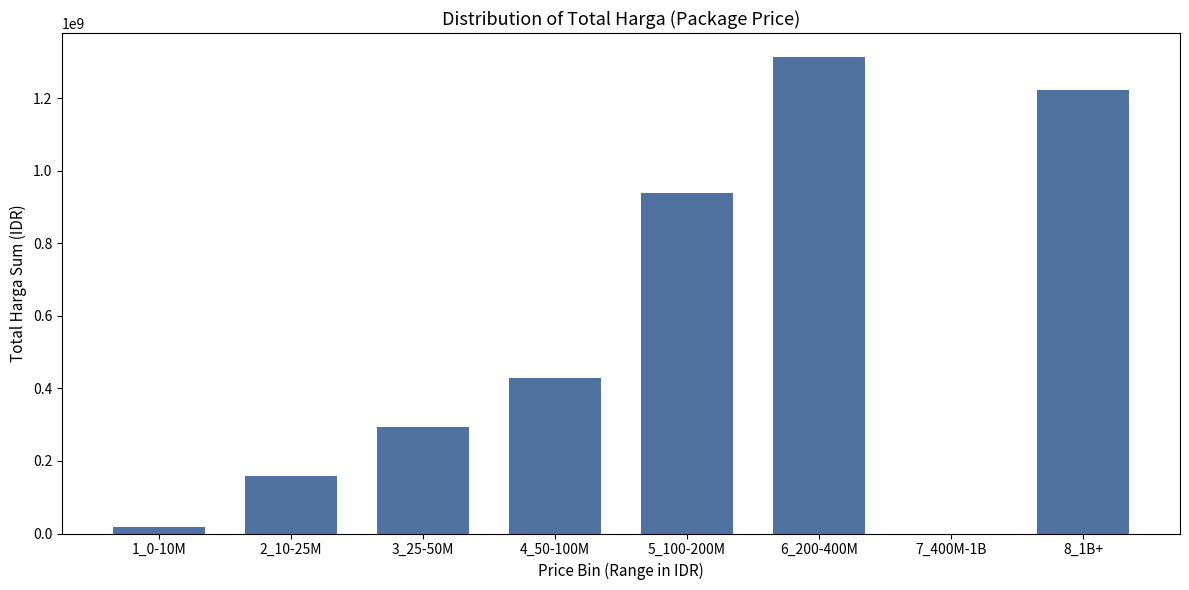

Reading left to right, what are all the values shown in this chart?

1_0-10M=18249750	2_10-25M=158141000	3_25-50M=292610505	4_50-100M=428230000	5_100-200M=938866990	6_200-400M=1314814930	7_400M-1B=0	8_1B+=1224682000